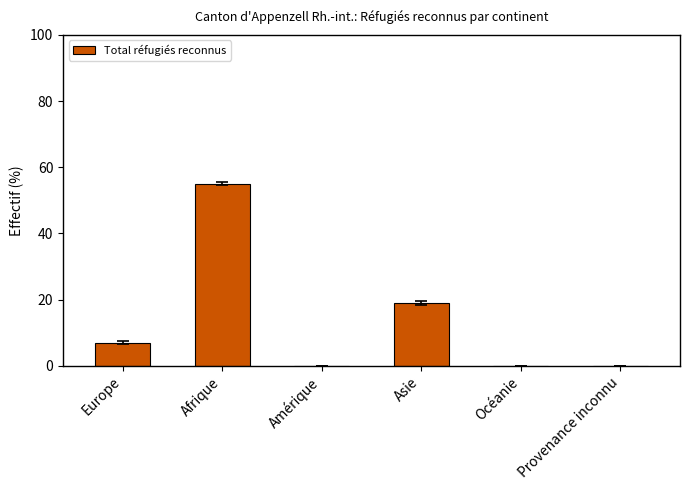

Where is the data nearest to the value 27?

Asie